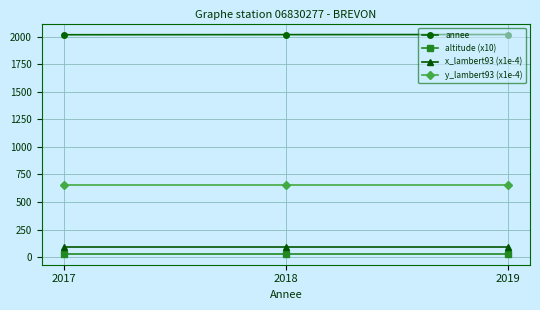

What is the difference between the highest and lowest values at 2019?

1988.0